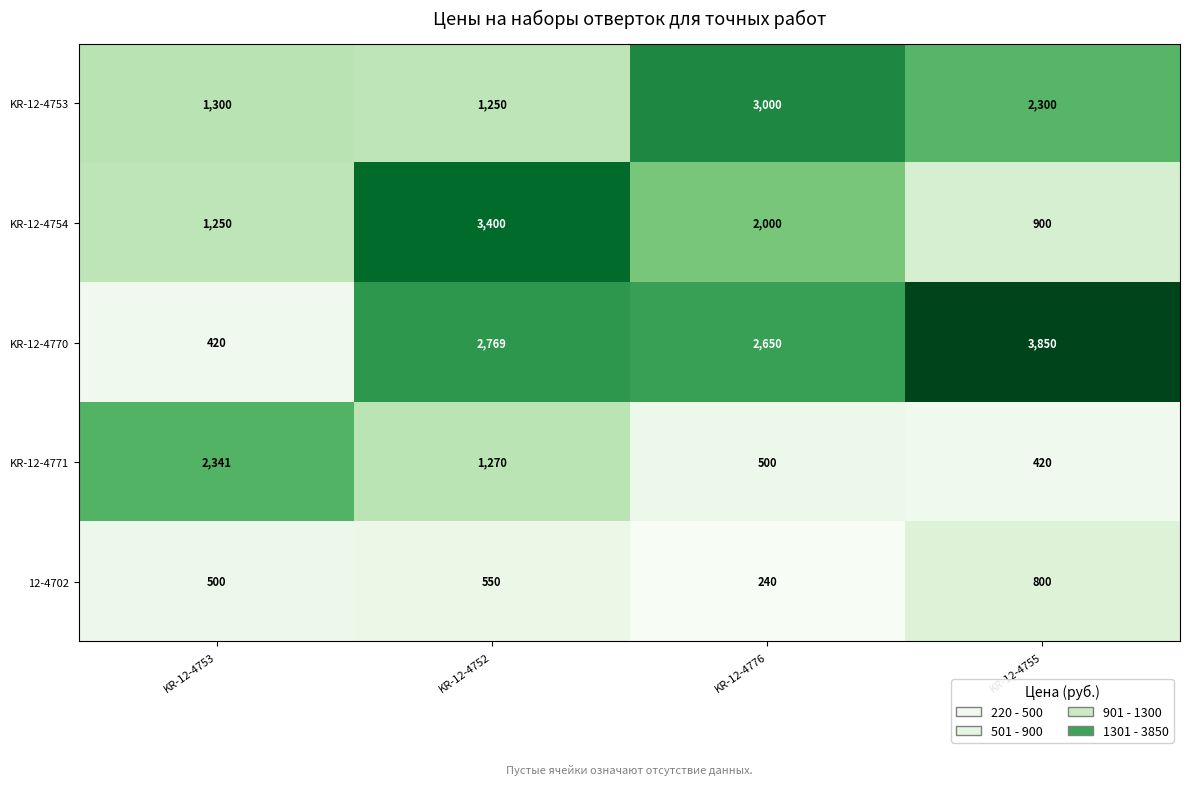

True or false: KR-12-4754 has a value of 184 at KR-12-4755.

False